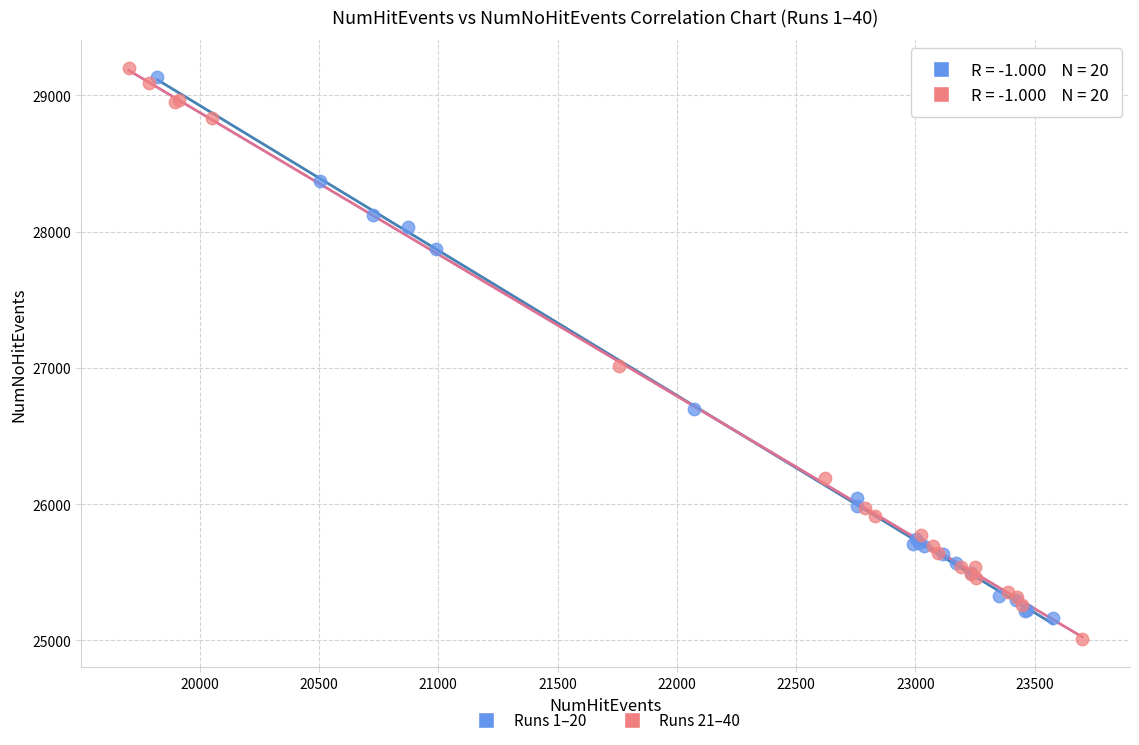

What are all the series names shown in the legend?

Runs 1–20, Runs 21–40